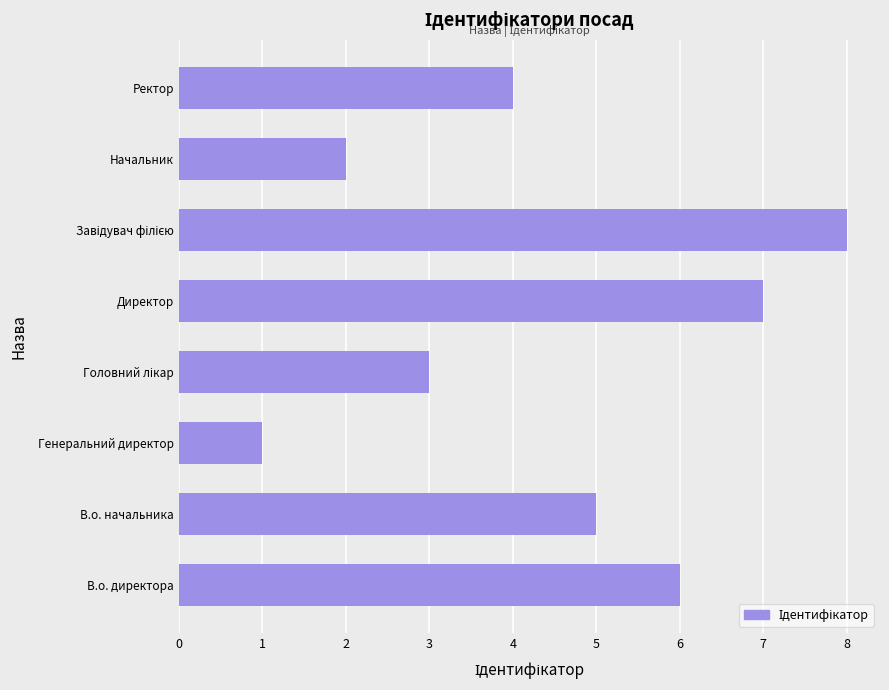

Reading bottom to top, transcribe all the data shown in this chart.

6	5	1	3	7	8	2	4